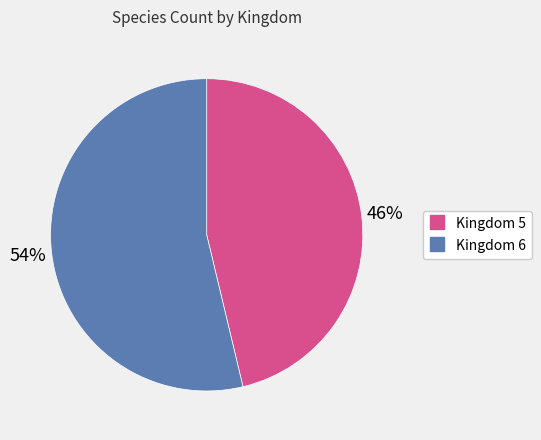

To the nearest percent, what is the average slice percentage?

50%